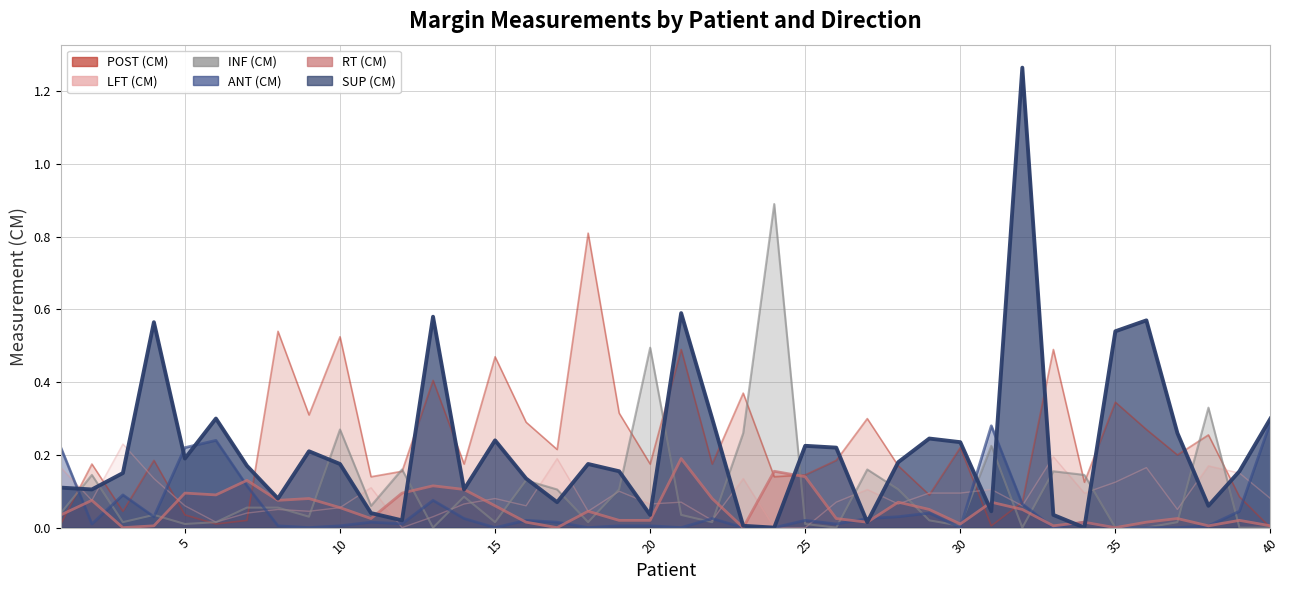

How many values in LFT (CM) are above zero?

37